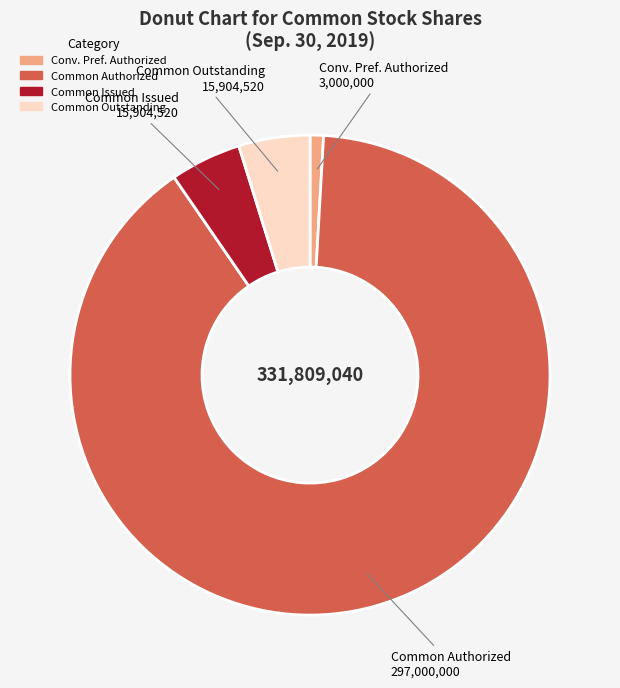

Between Common Issued and Conv. Pref. Authorized, which is larger?

Common Issued